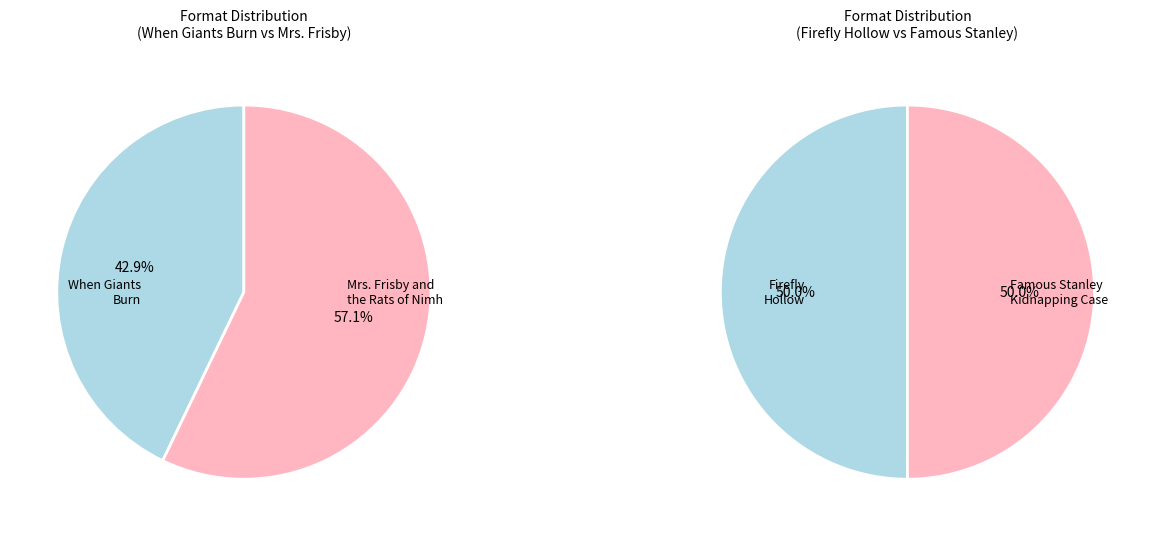

What is the change in value from Mrs. Frisby and the Rats of Nimh to Firefly Hollow?

-1